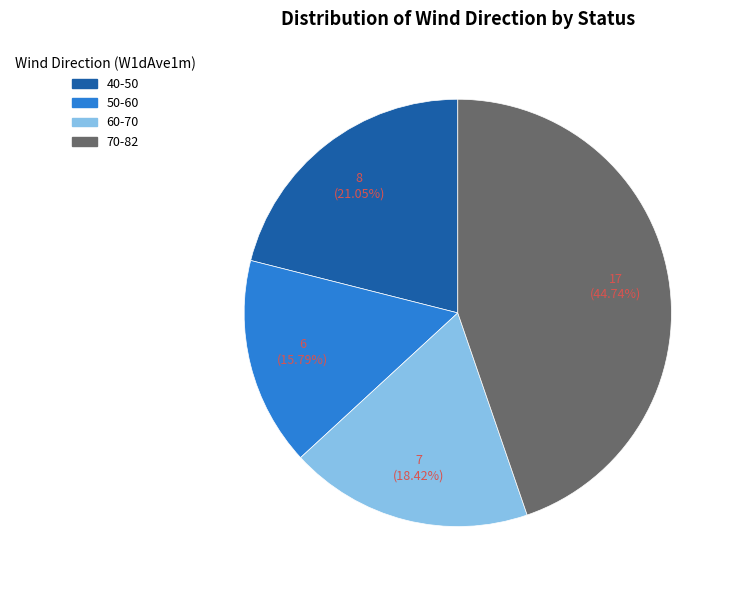

Is there any slice that represents more than half of the pie?

No